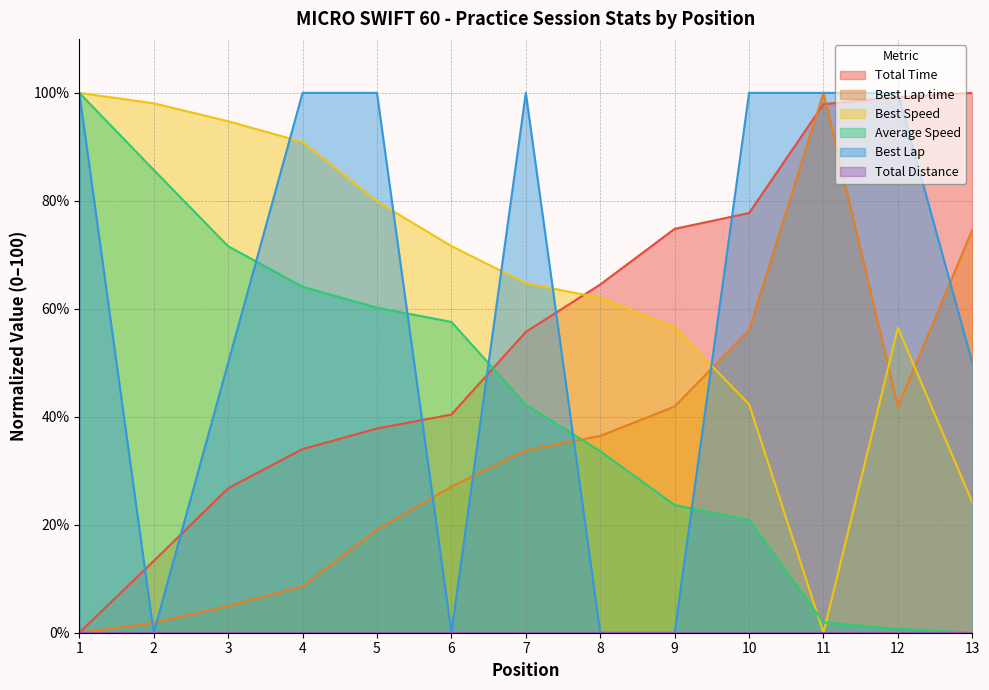

At which label is Best Lap closest to 50?

3